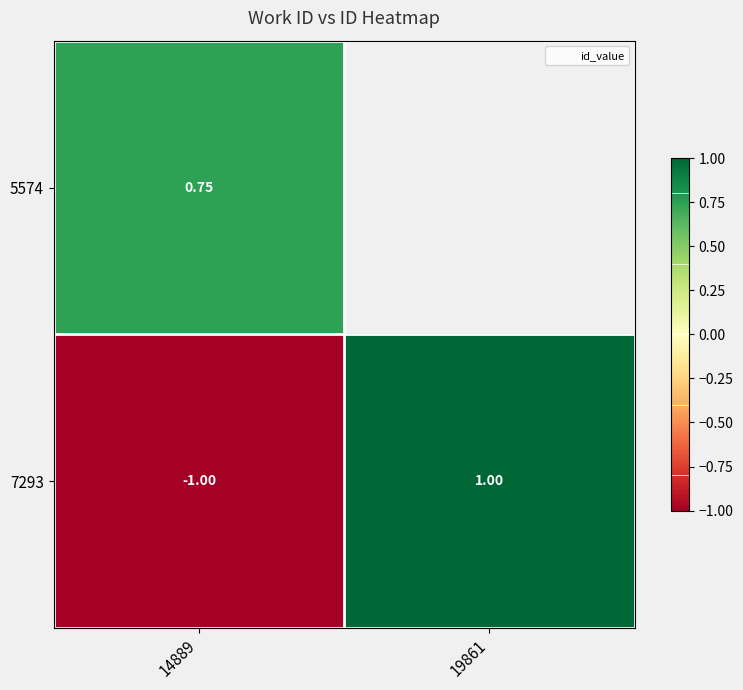

Between 14889 and 19861, which series saw the biggest shift?

7293